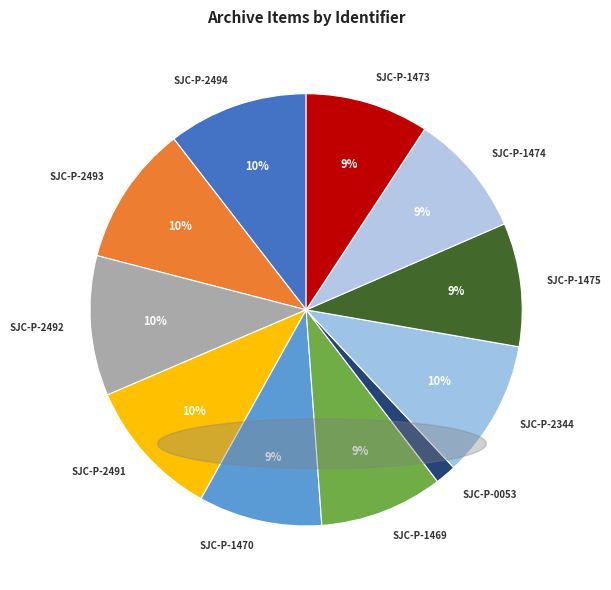

Count the number of slices in the pie.

11